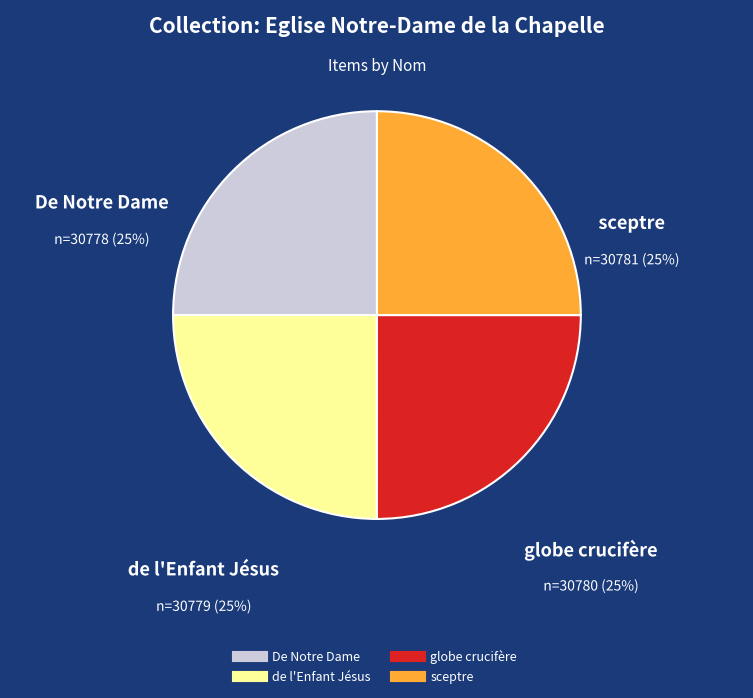

What percentage is the globe crucifère slice, to the nearest percent?

25%